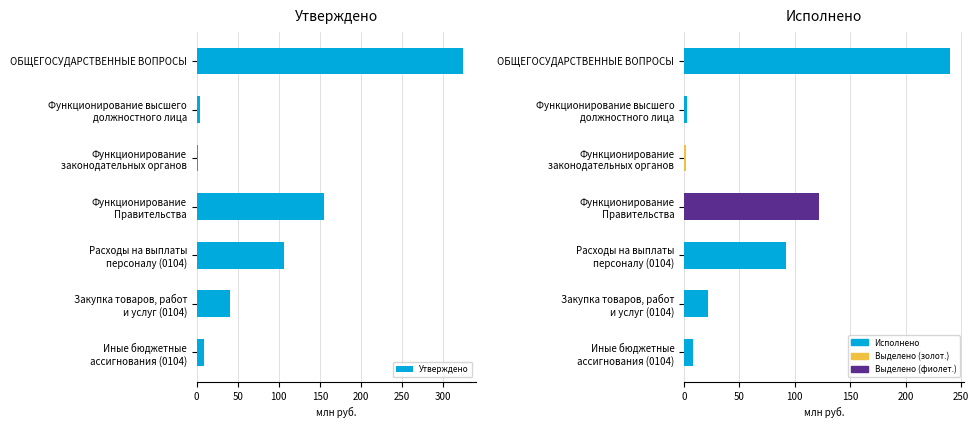

What is the sum of the values at Функционирование Правительства and ОБЩЕГОСУДАРСТВЕННЫЕ ВОПРОСЫ?

480.1